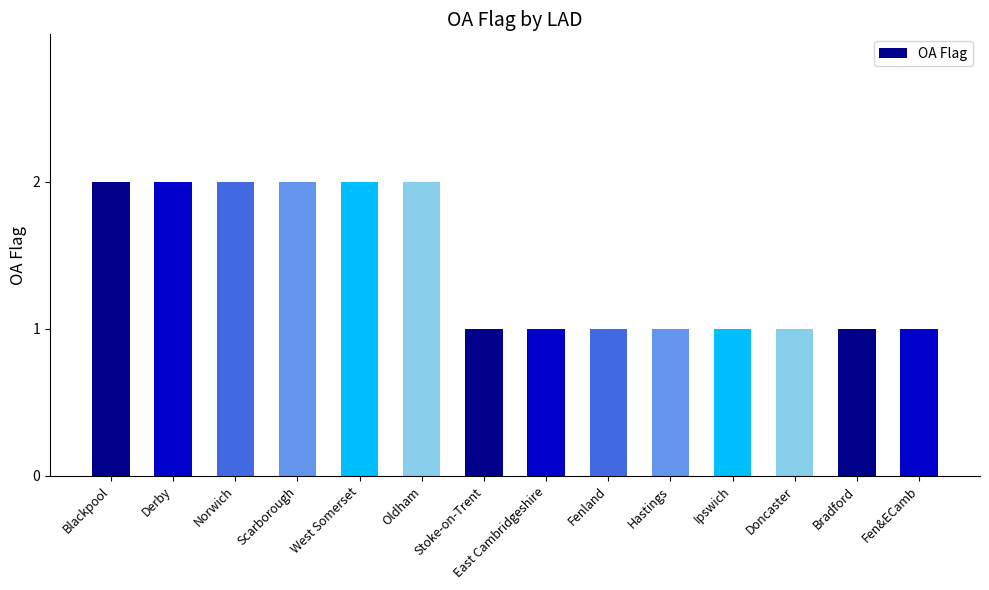

What is the sum of the values at Hastings and Stoke-on-Trent?

2